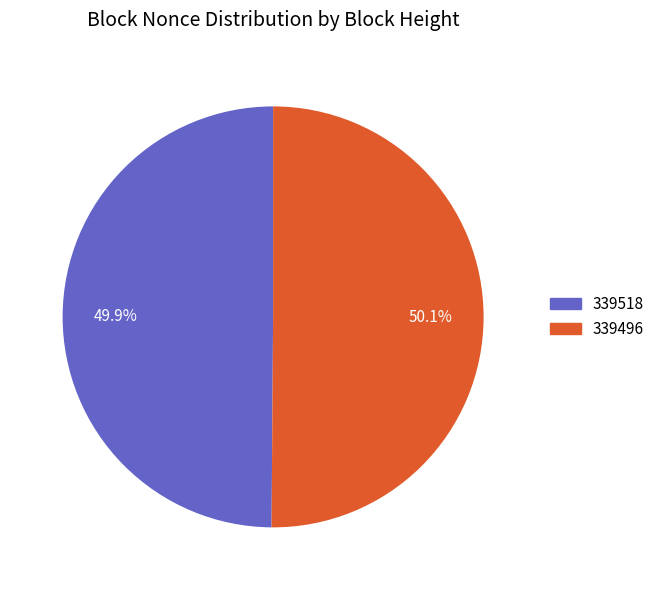

To the nearest percent, what is the combined percentage of 339496 and 339518?

100%